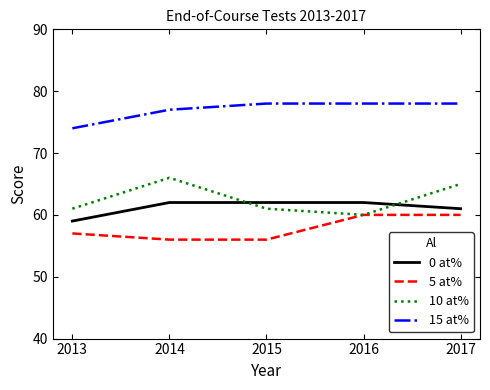

True or false: 5 at% has a value of 60 at 2017.

True